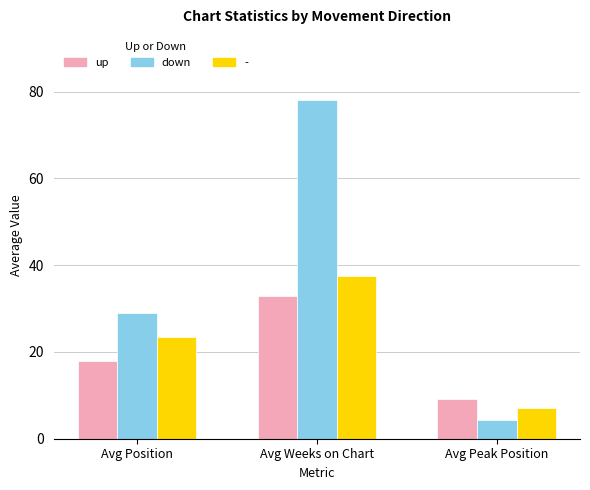

What is the total value across all series at Avg Position?

70.4